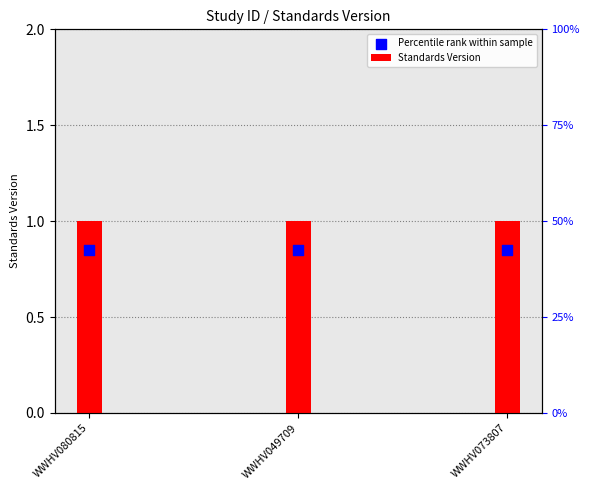

What is the total value across all series at WWHV049709?

1.9